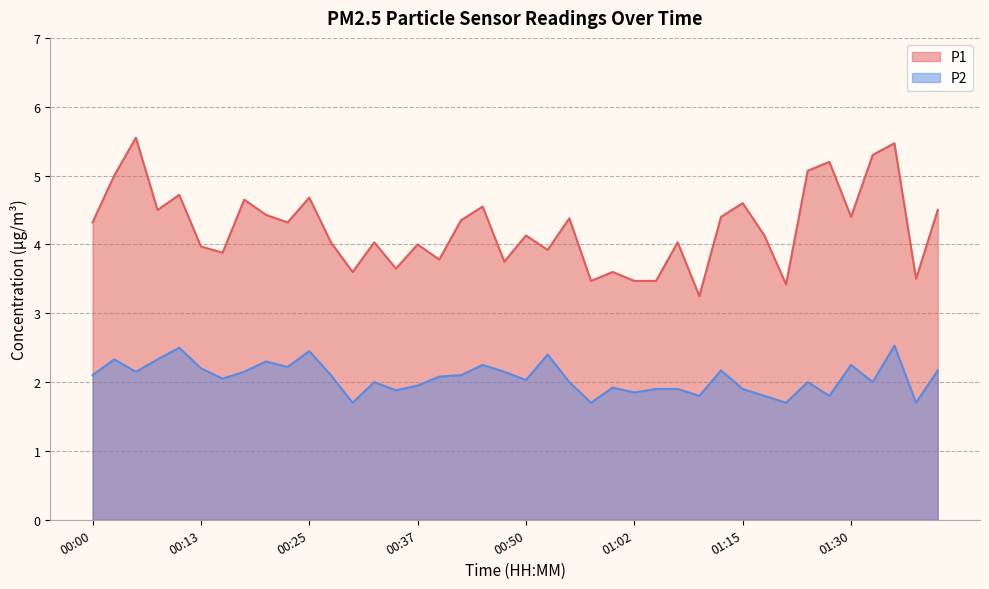

How many categories are shown in the chart?

40